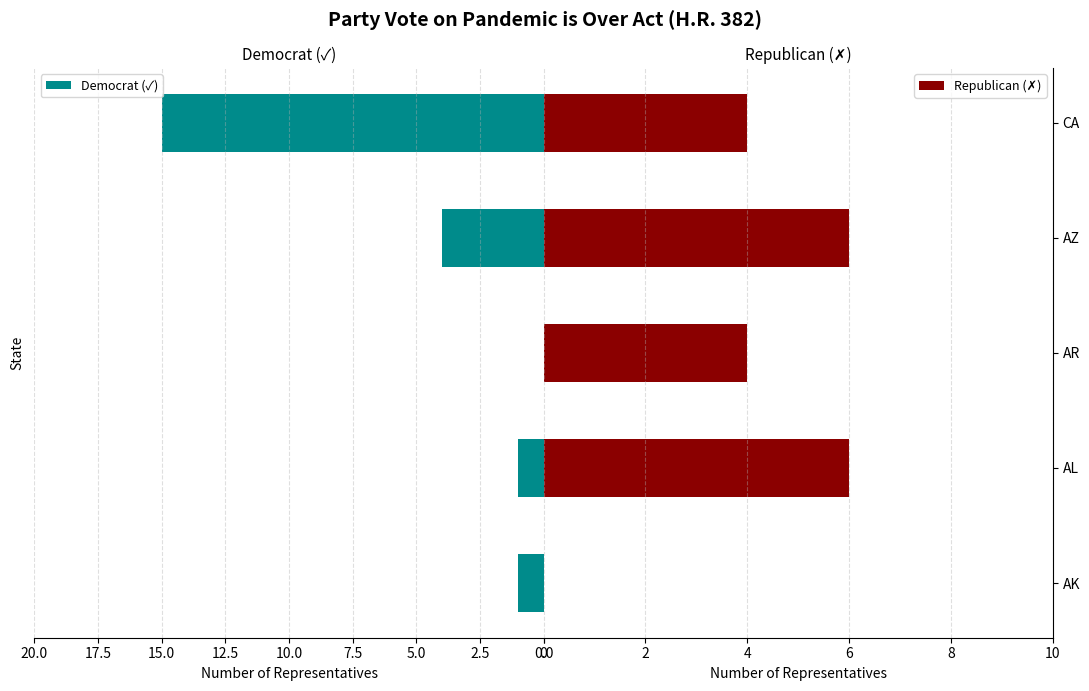

What are all the series names shown in the legend?

Democrat (✓), Republican (✗)